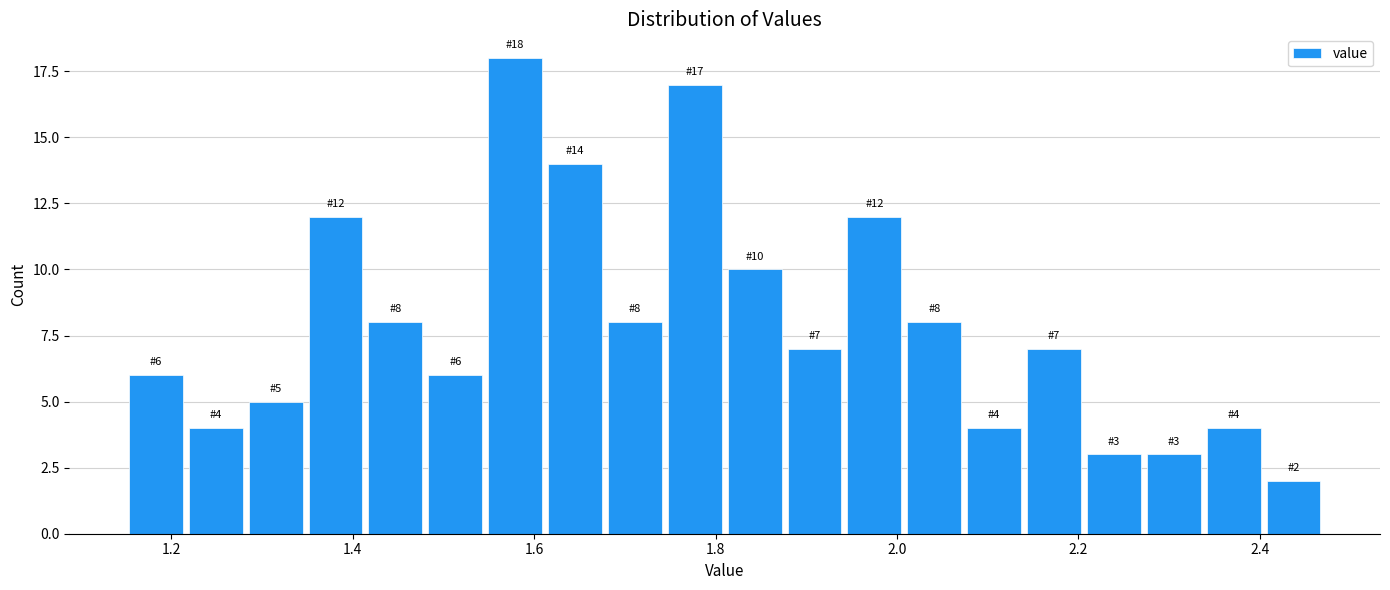

Read against the x-axis, roughly where is the centre of the tallest bar?

1.58